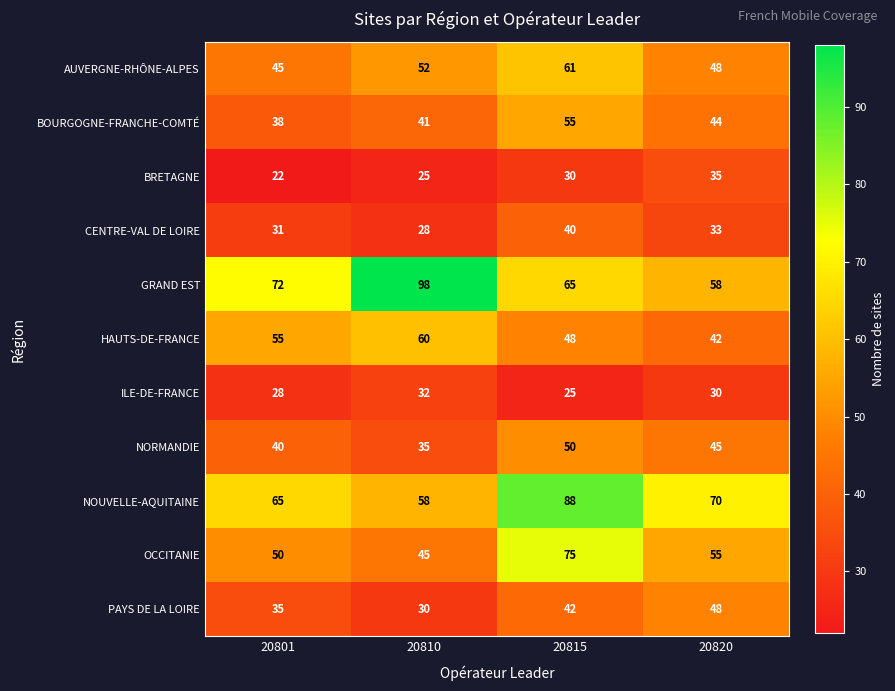

Which series has the largest total across all categories?

GRAND EST